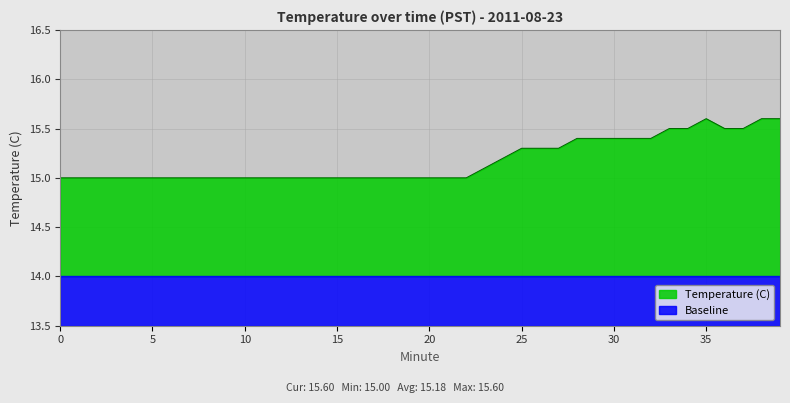

At which category does the data reach its first local peak?

35